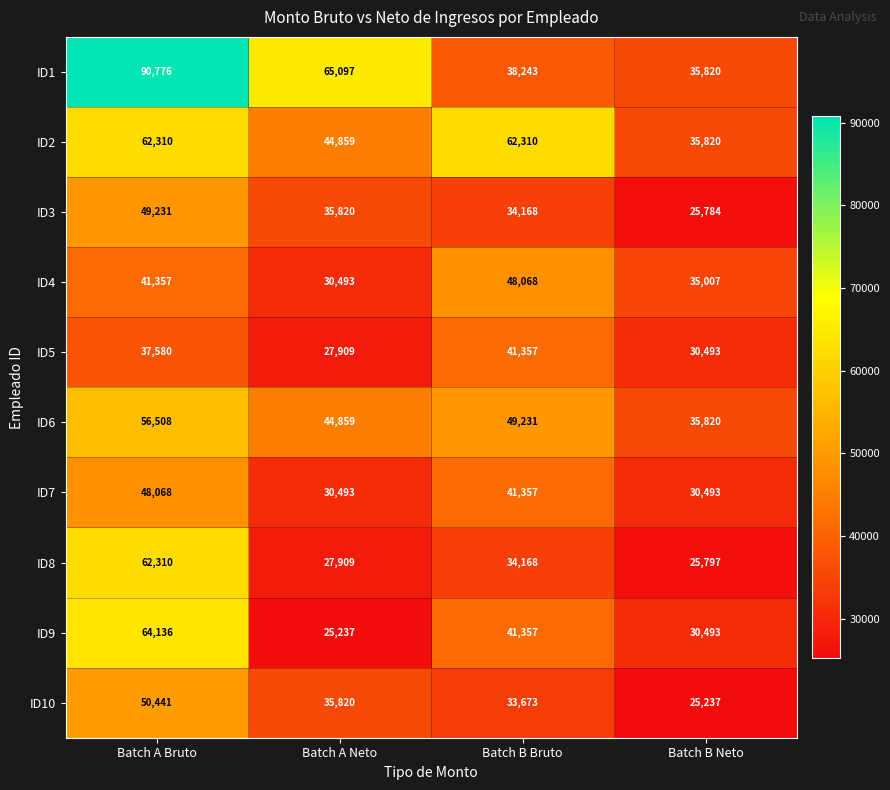

How many ID7 values are between 30493 and 48068?

4